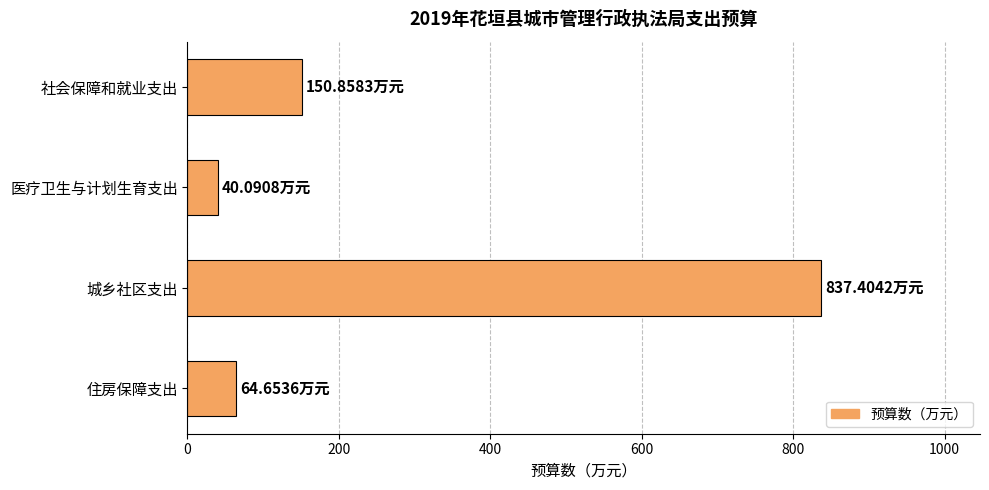

Count the number of values greater than 150.

2